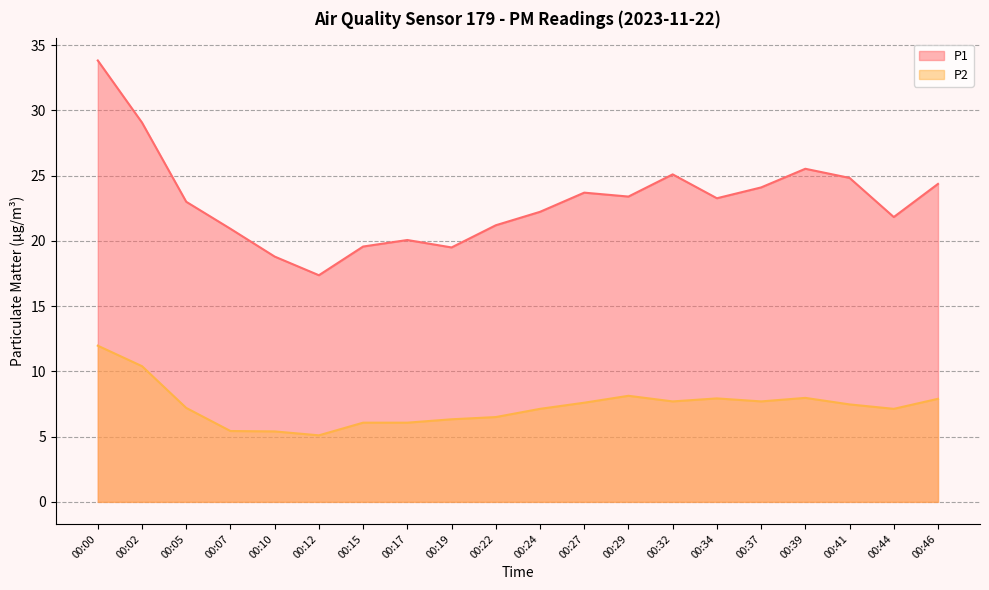

Between 00:10 and 00:34, which series saw the biggest shift?

P1